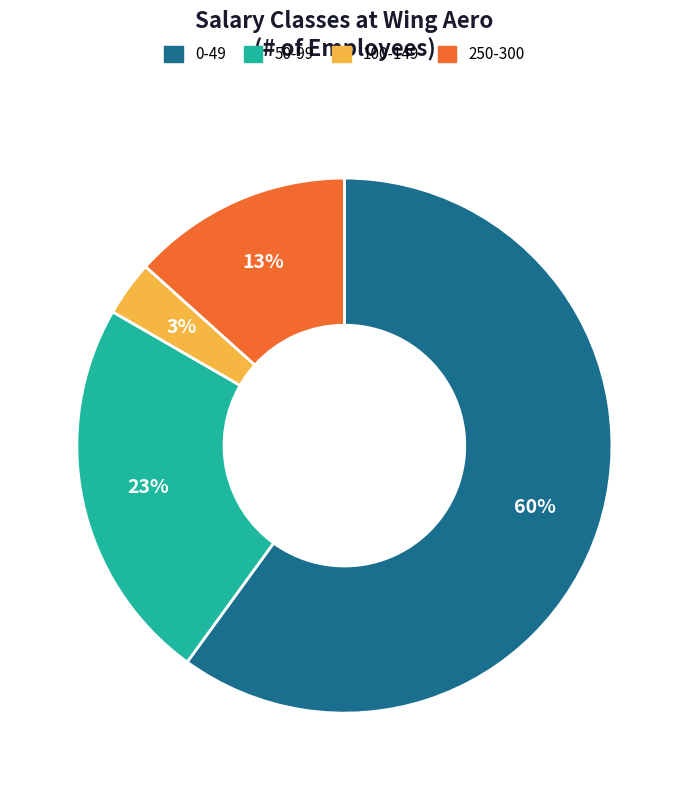

Is there any slice that represents more than half of the pie?

Yes